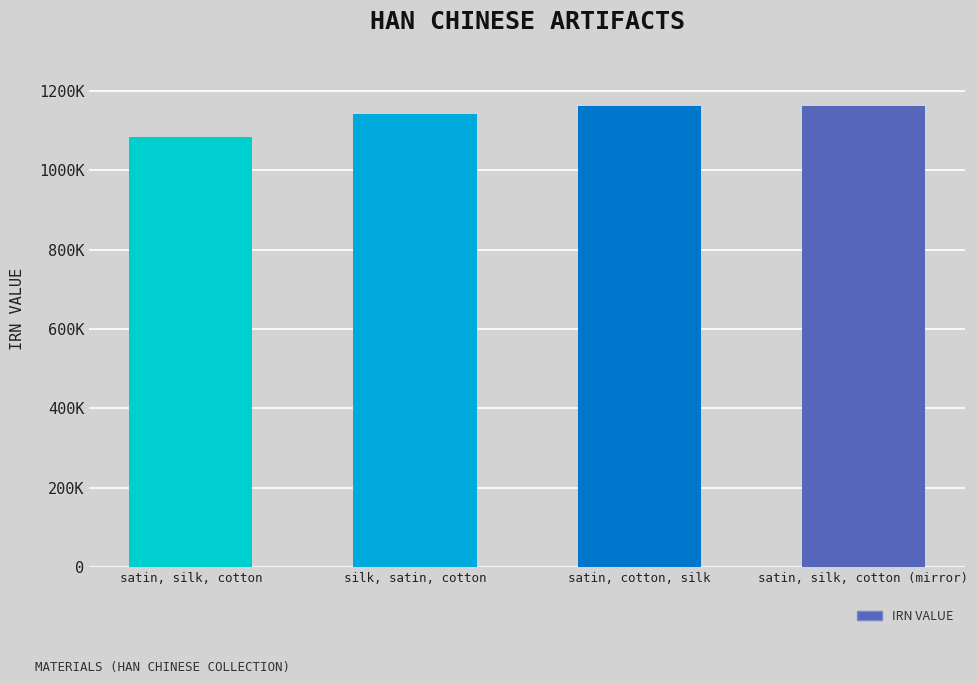

Is it true that the value at satin, silk, cotton (mirror) is 1980313?

False